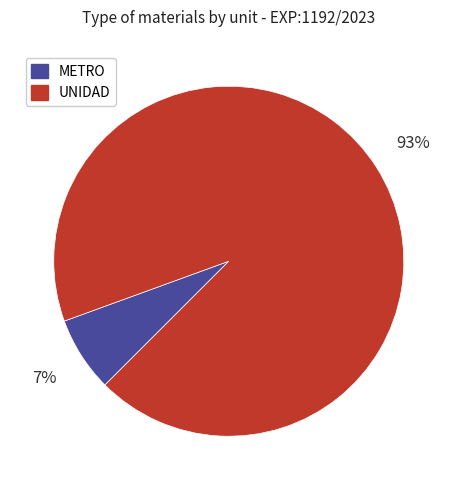

Does any single category account for the majority?

Yes